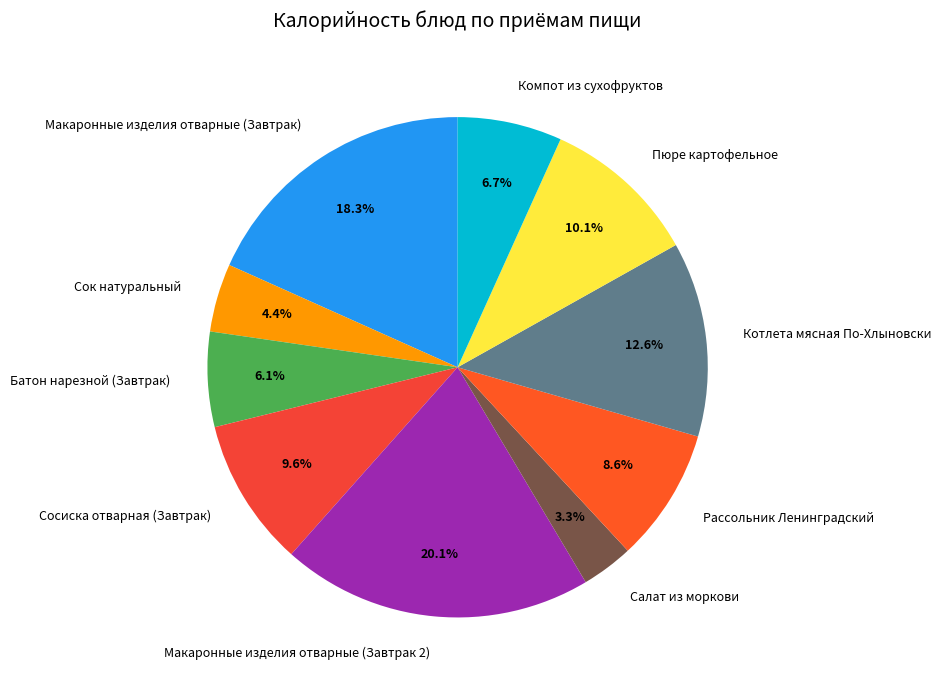

Does Макаронные изделия отварные (Завтрак 2) account for over 50% of the chart?

No